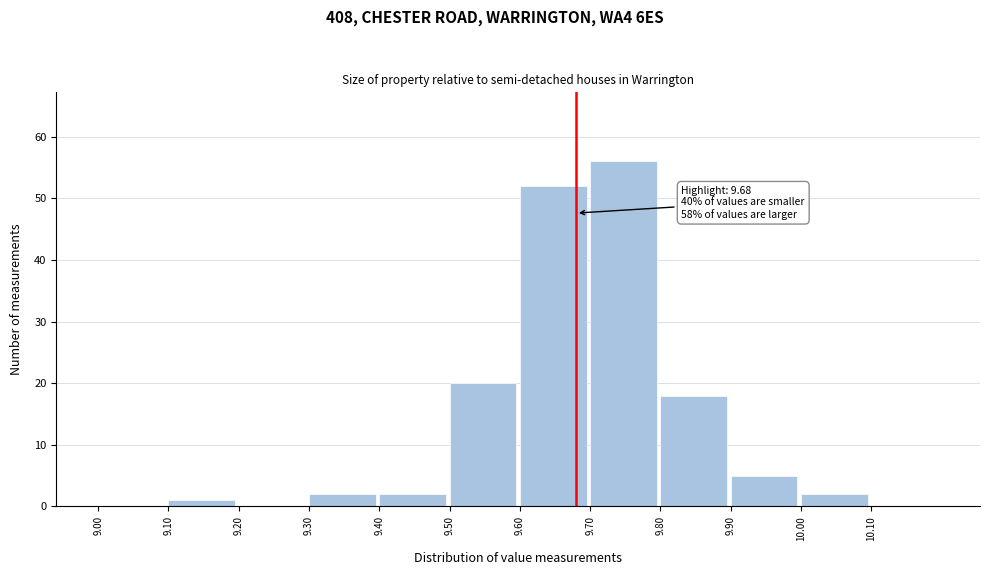

Over which range of the x-axis is the bar tallest?

9.7 to 9.8